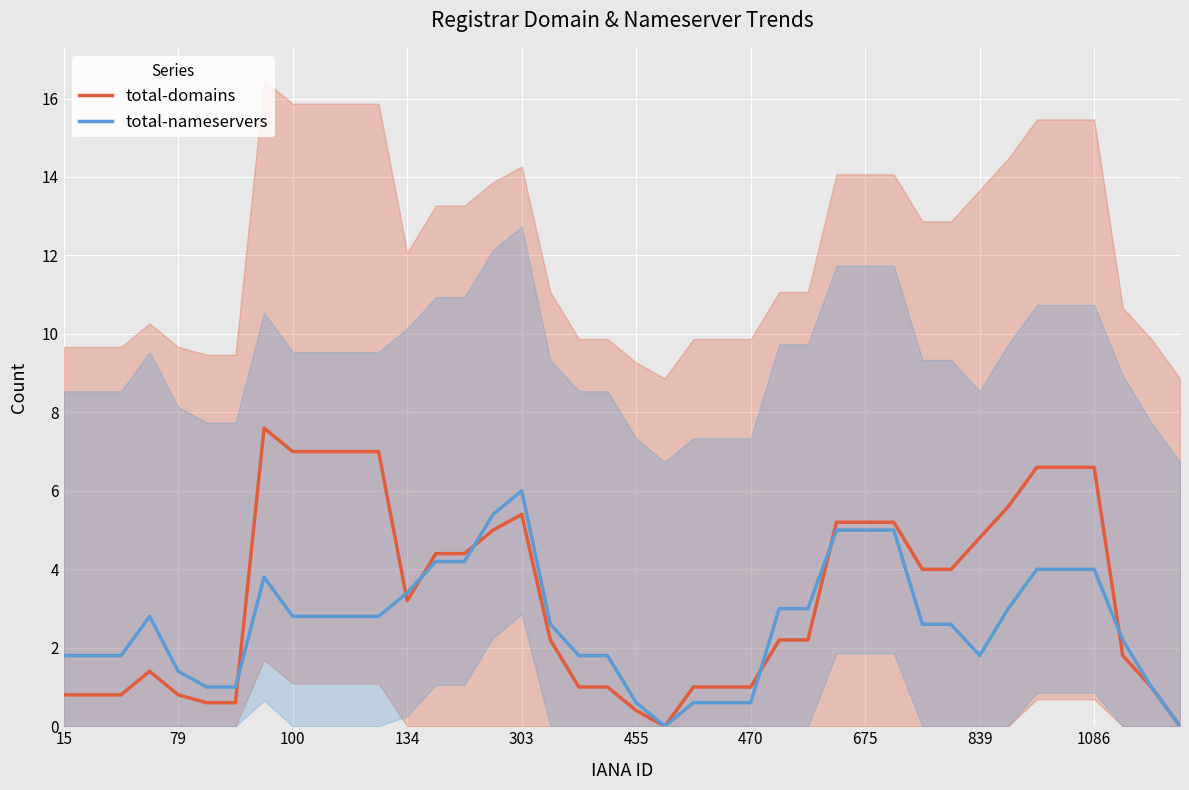

Is it true that total-domains equals 3.1 at 839?

False